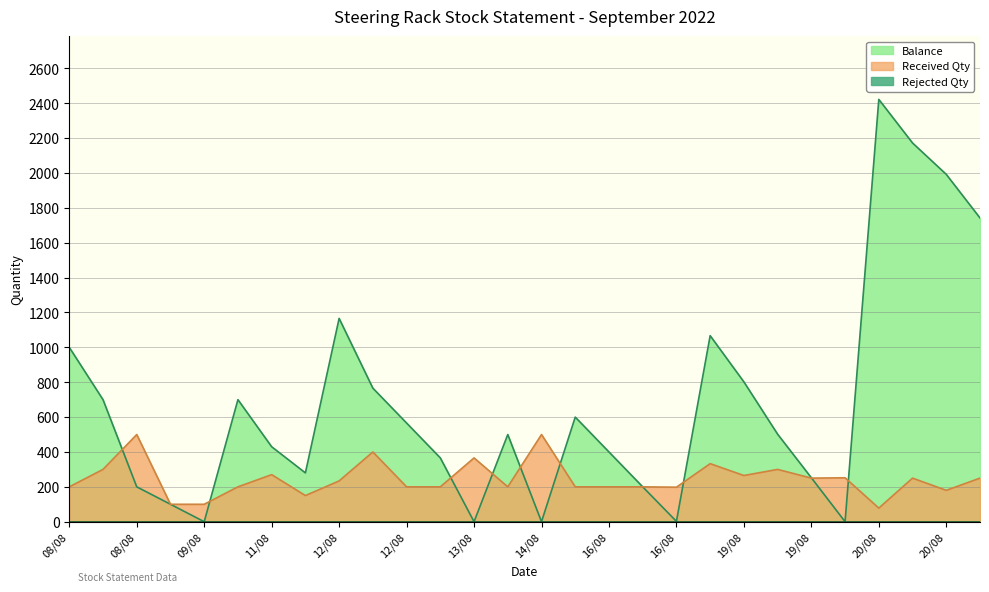

At which category is the sum across all series the highest?

20/08